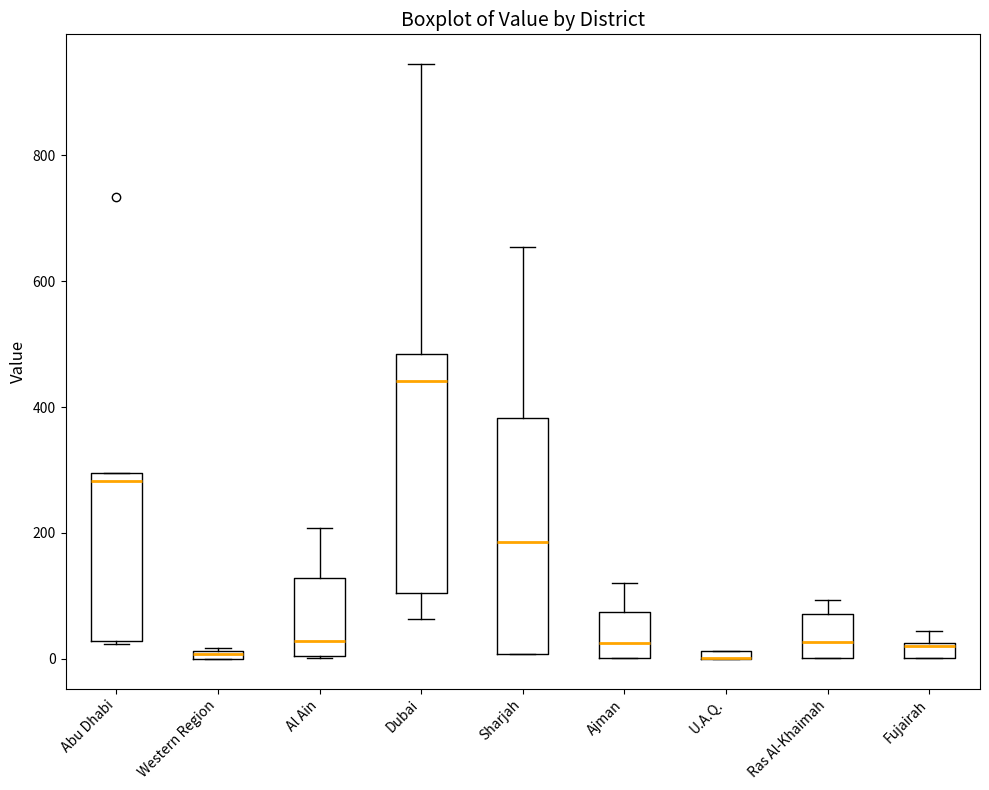

Where is the lower edge of the box for Dubai on the y-axis? The values are not printed on the chart, so give them approximately, as read against the axis.

100